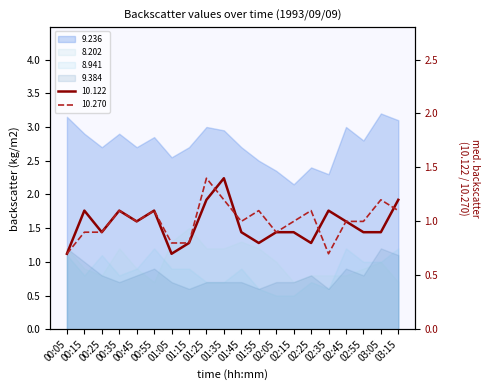

True or false: 10.270 has more than 1 points higher than both neighbors.

True